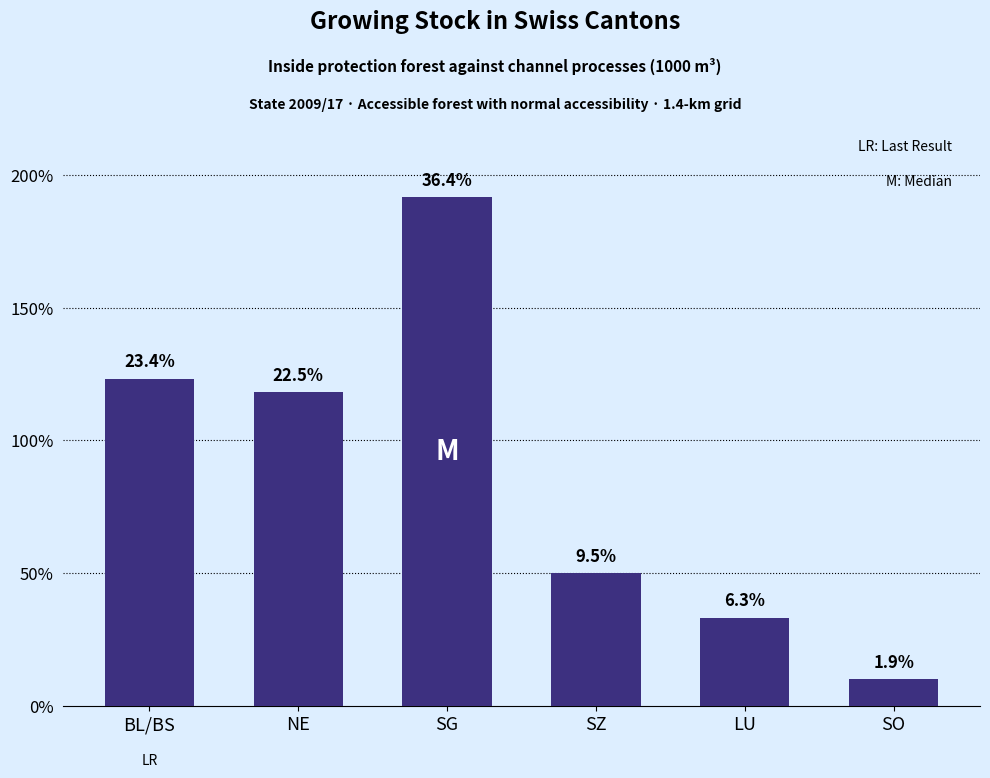

Are the bars horizontal?

No